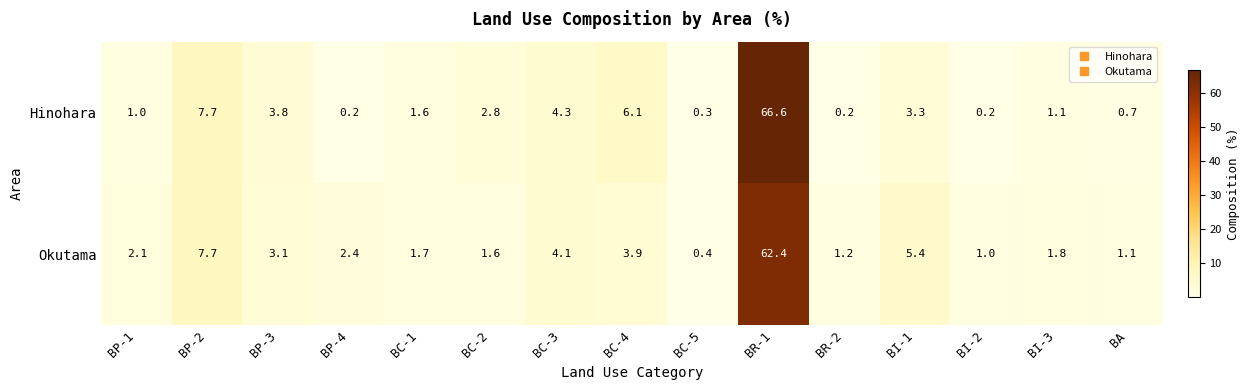

Rank the series by their maximum value, from highest to lowest.

Hinohara, Okutama